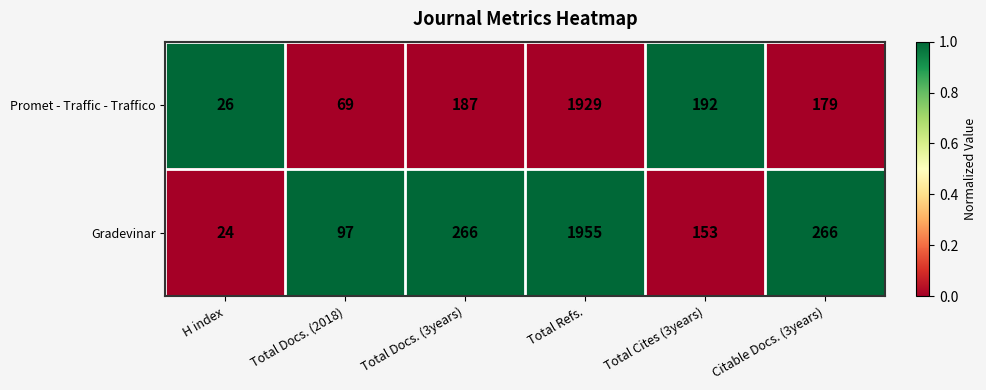

Rank the series by their average value, from highest to lowest.

Gradevinar, Promet - Traffic - Traffico